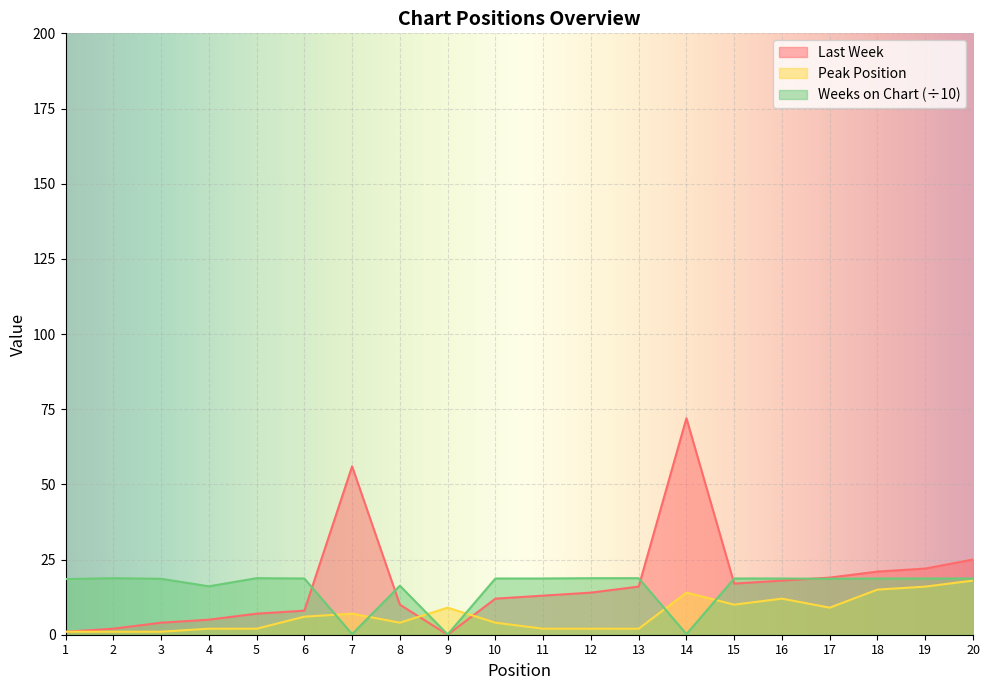

True or false: Peak Position and Weeks on Chart intersect in this chart.

True